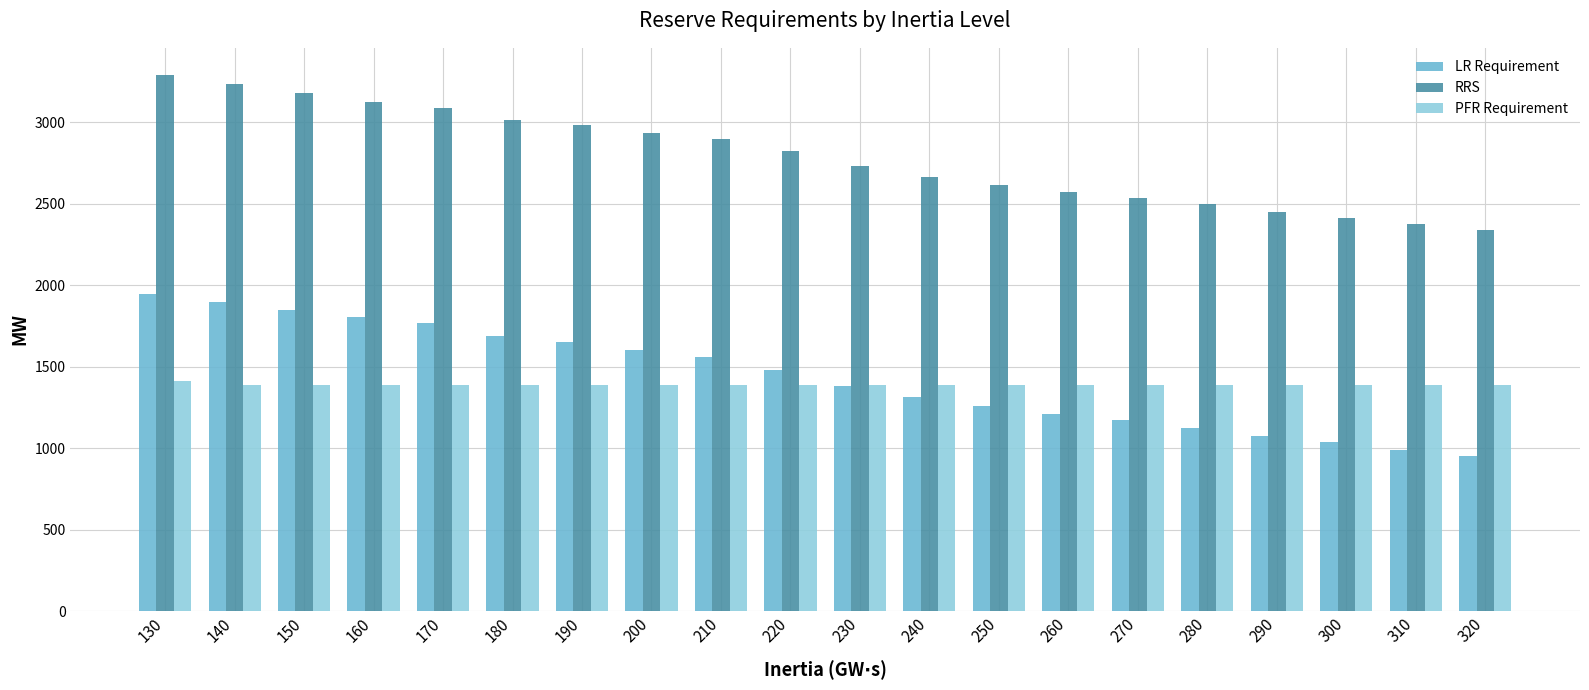

True or false: PFR Requirement has a value of 1413 at 130.

True